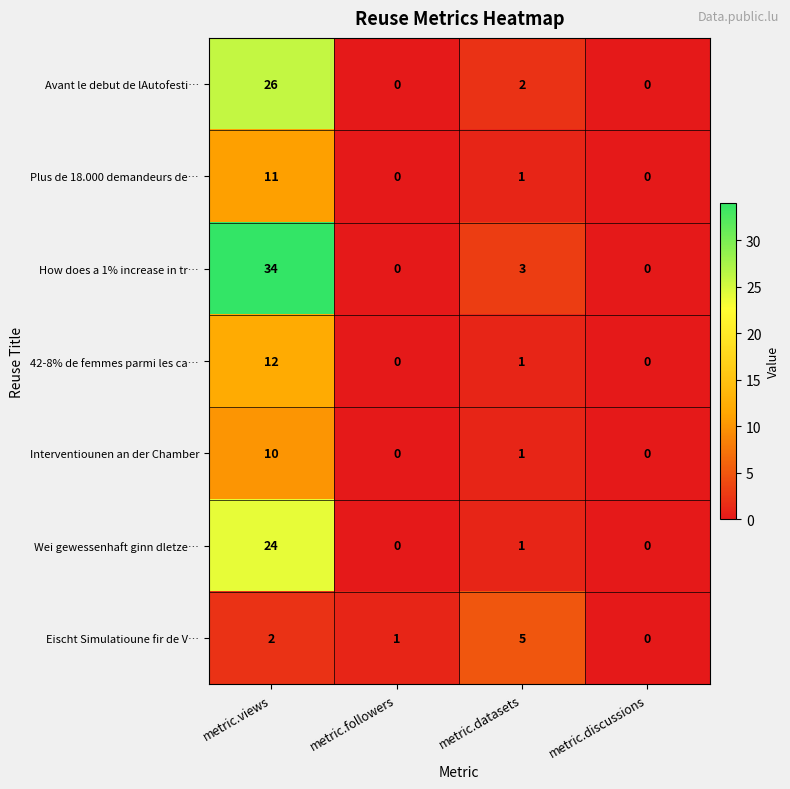

Where is Wei gewessenhaft ginn dletze… nearest to the value 12?

metric.datasets